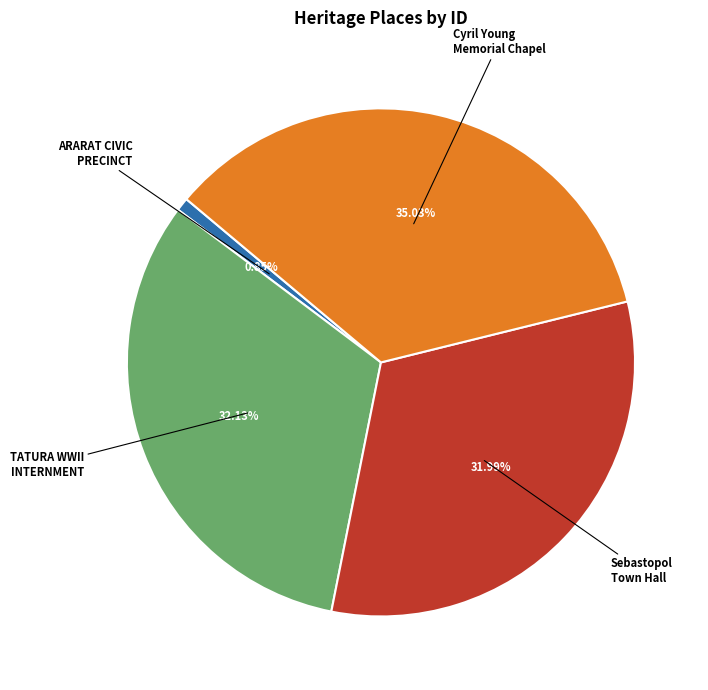

Which slice is the smallest?

ARARAT CIVIC PRECINCT